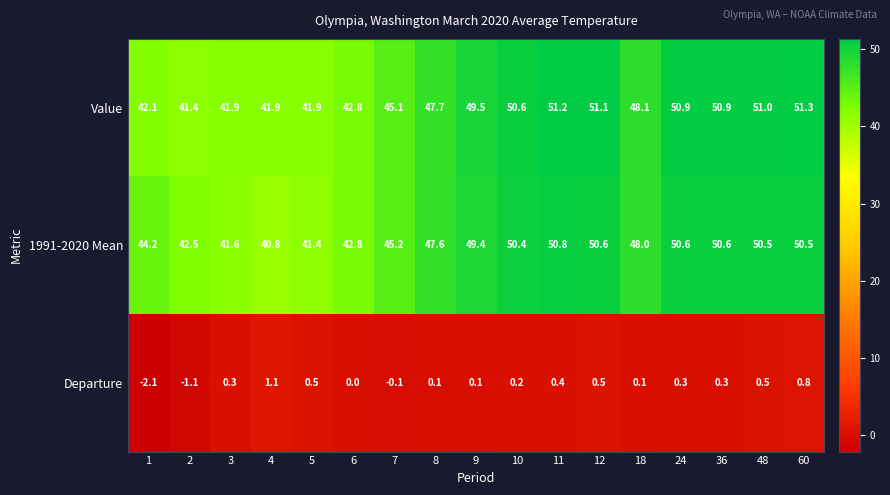

Is it true that 1991-2020 Mean equals 68.3 at 6?

False